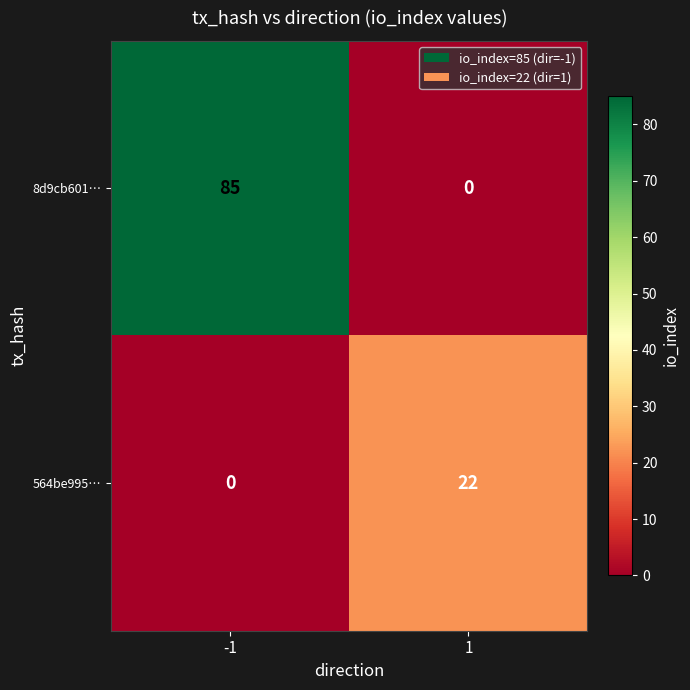

Which series changed the most between -1 and 1?

8d9cb601…